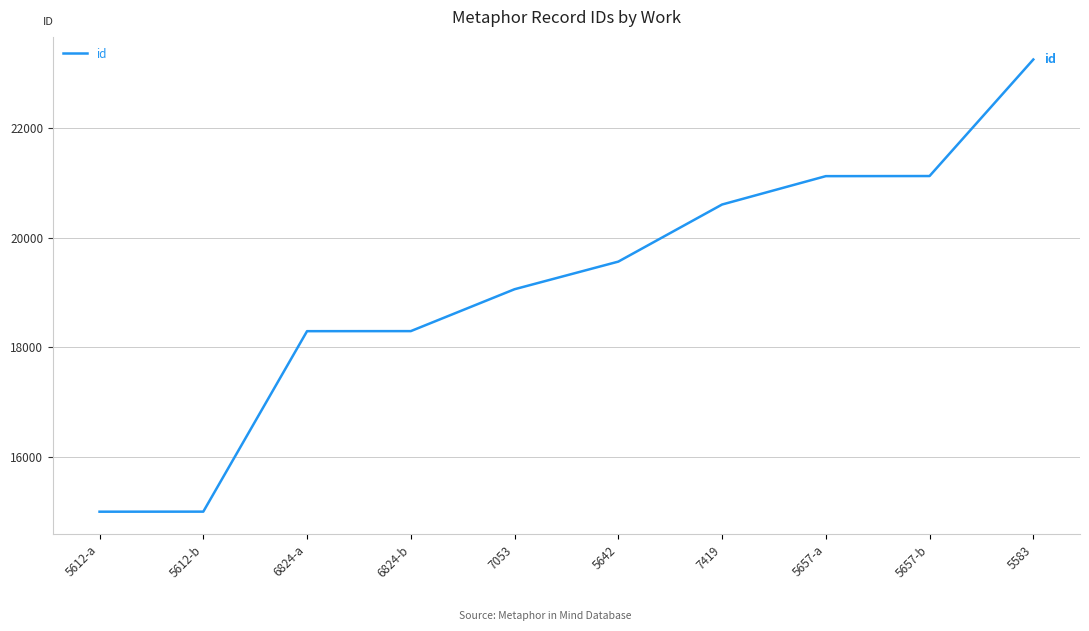

How many lines are shown in the chart?

1